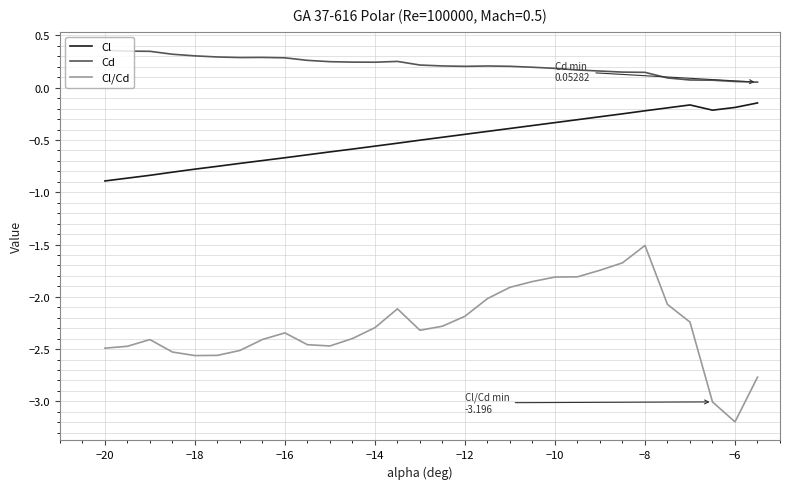

Rank the series by their maximum value, from highest to lowest.

Cd, Cl, Cl/Cd